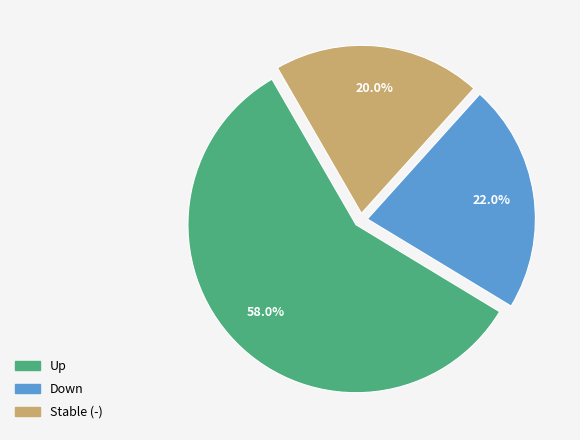

Is there any slice that represents more than half of the pie?

Yes